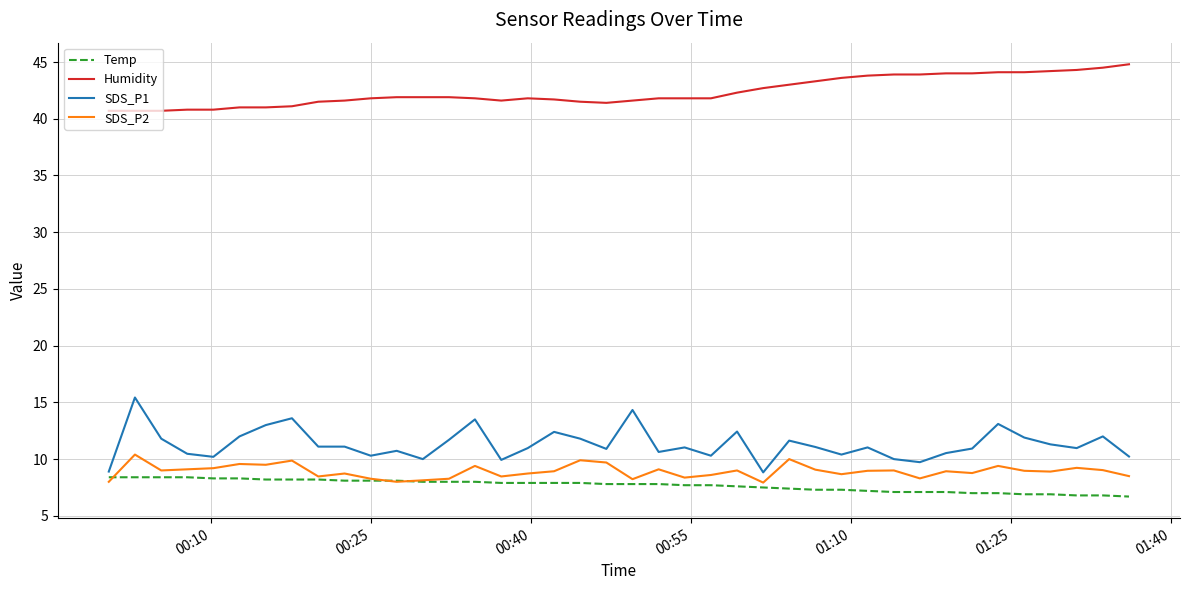

True or false: SDS_P1 and Temp cross at least once.

False